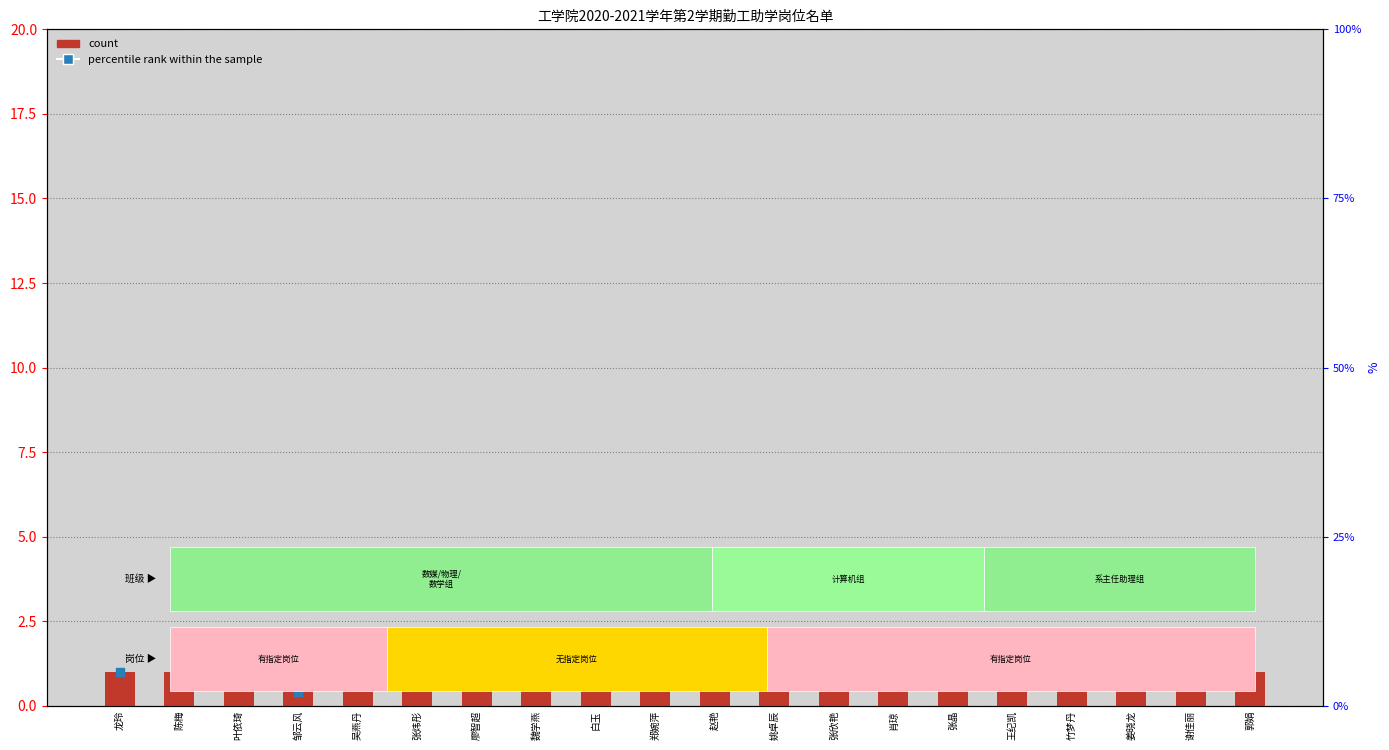

What is the total value across all series at 赵艳?

7